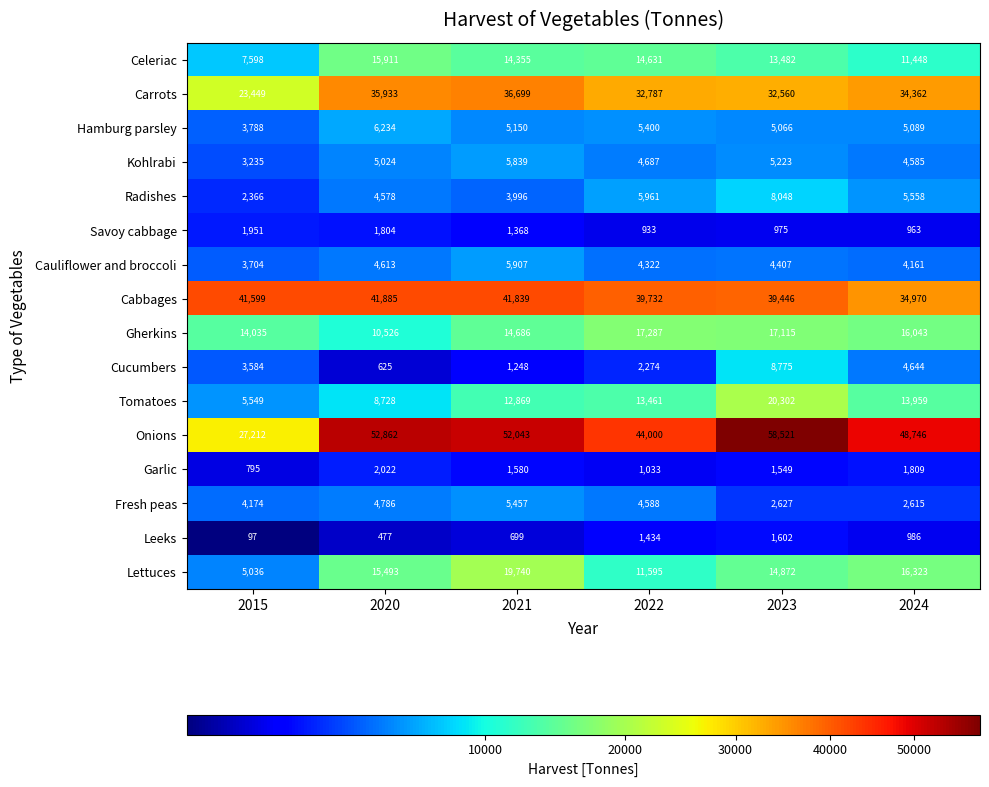

Which series changed the most between 2020 and 2022?

Onions